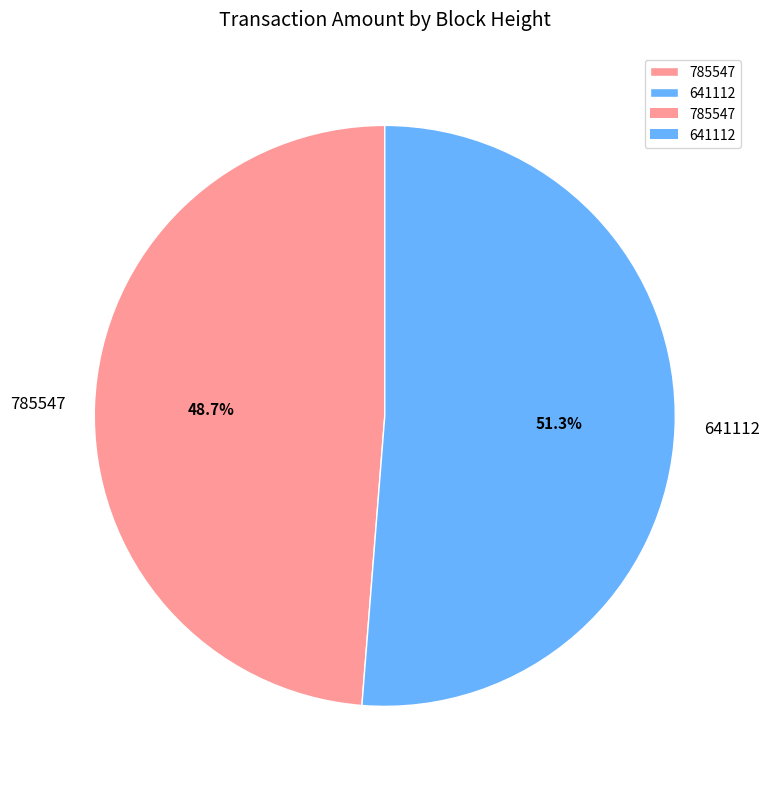

What is the majority slice?

641112